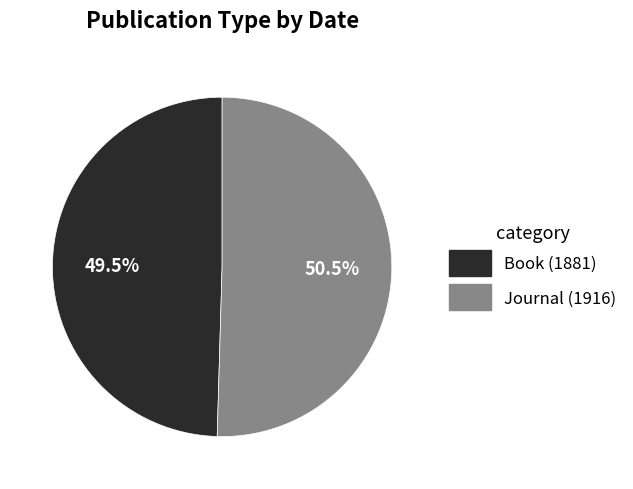

Count the number of slices in the pie.

2